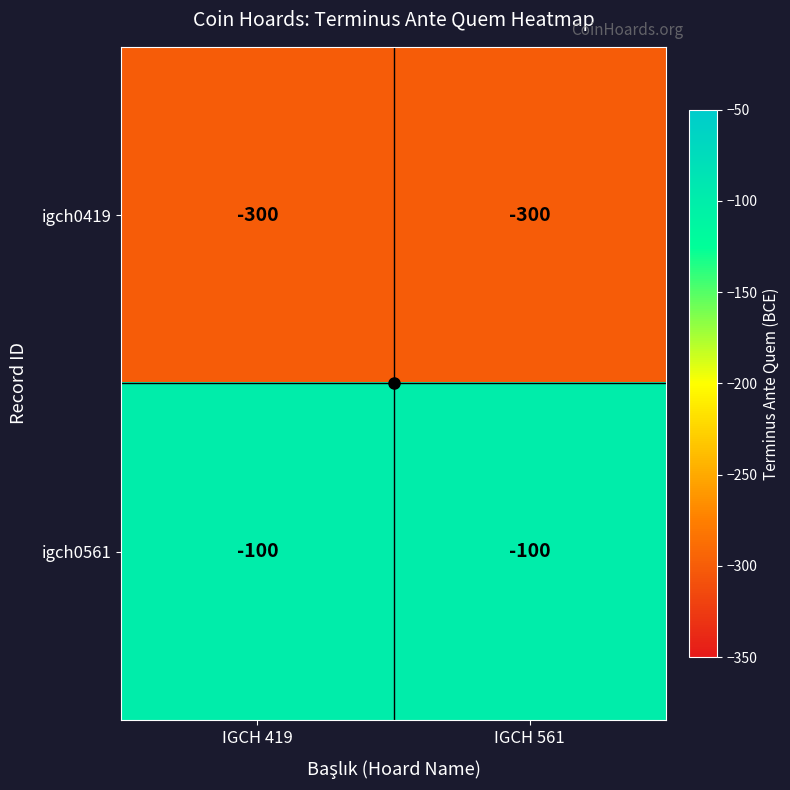

Which series has the largest total across all categories?

igch0561